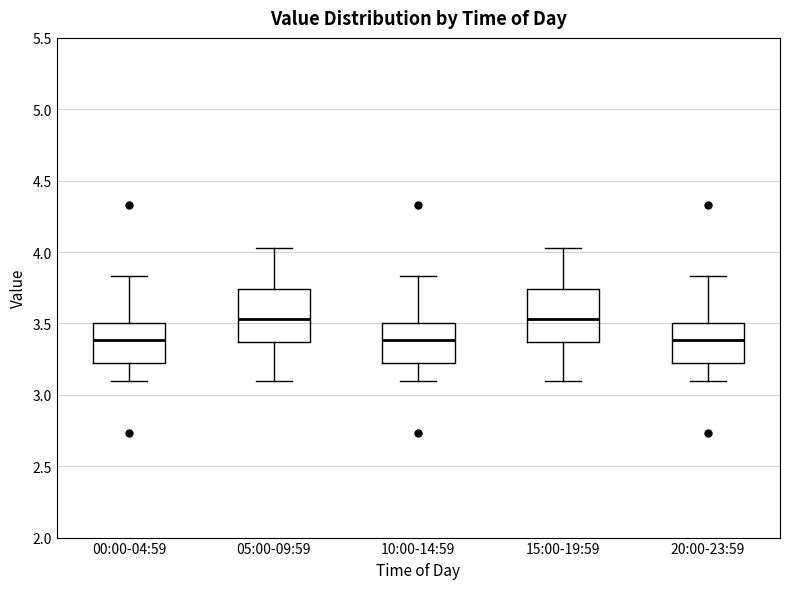

Where does the median line of the box for 05:00-09:59 sit on the y-axis? The values are not printed on the chart, so give them approximately, as read against the axis.

3.55